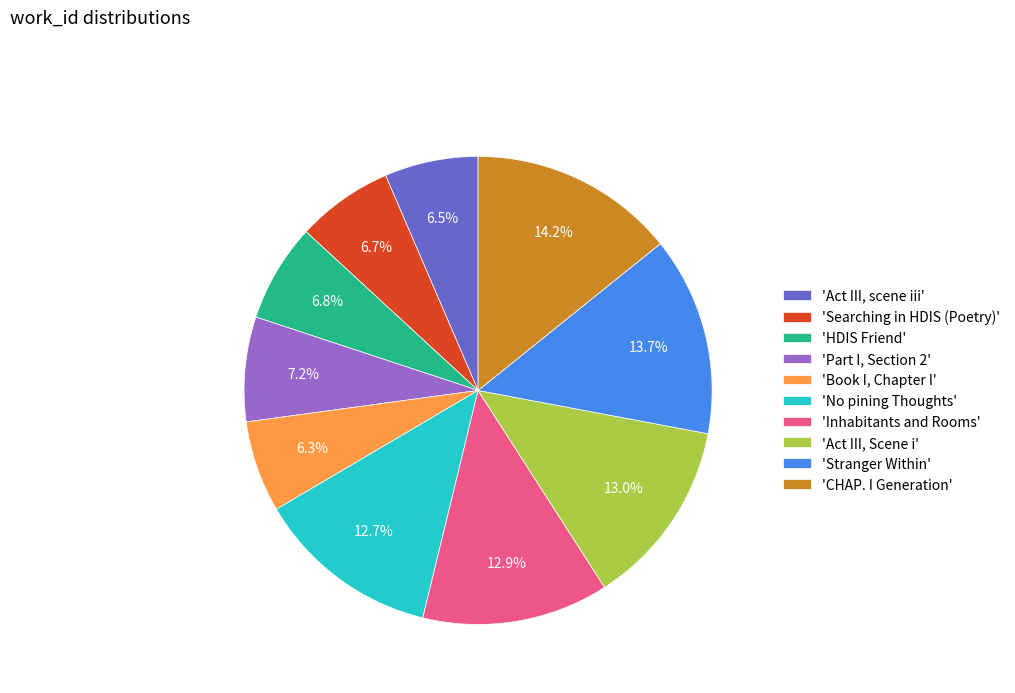

To the nearest percent, what is the average slice percentage?

10%